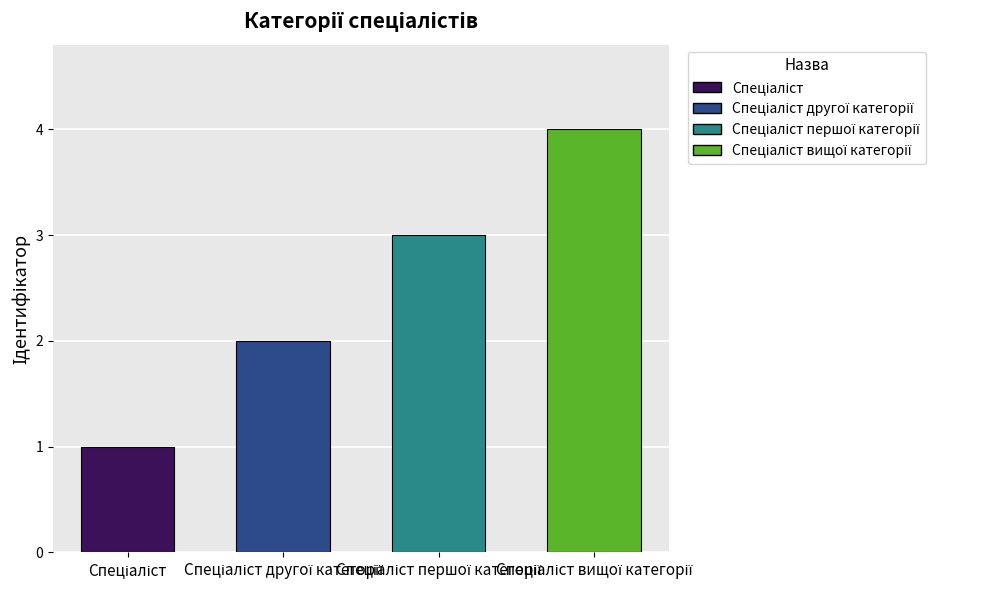

What is the maximum value shown in the chart?

4